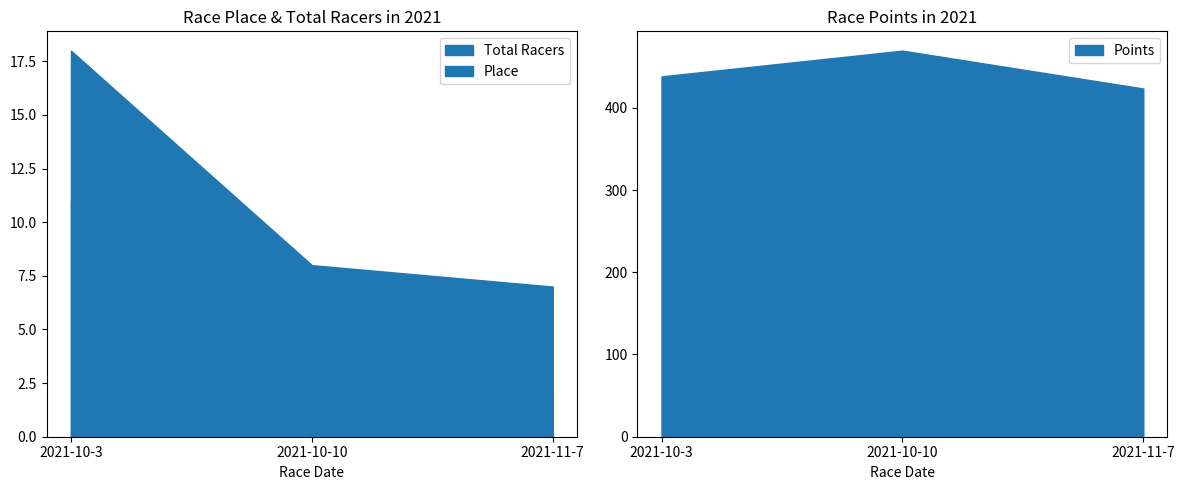

At which label does Place first exceed 7?

2021-10-3